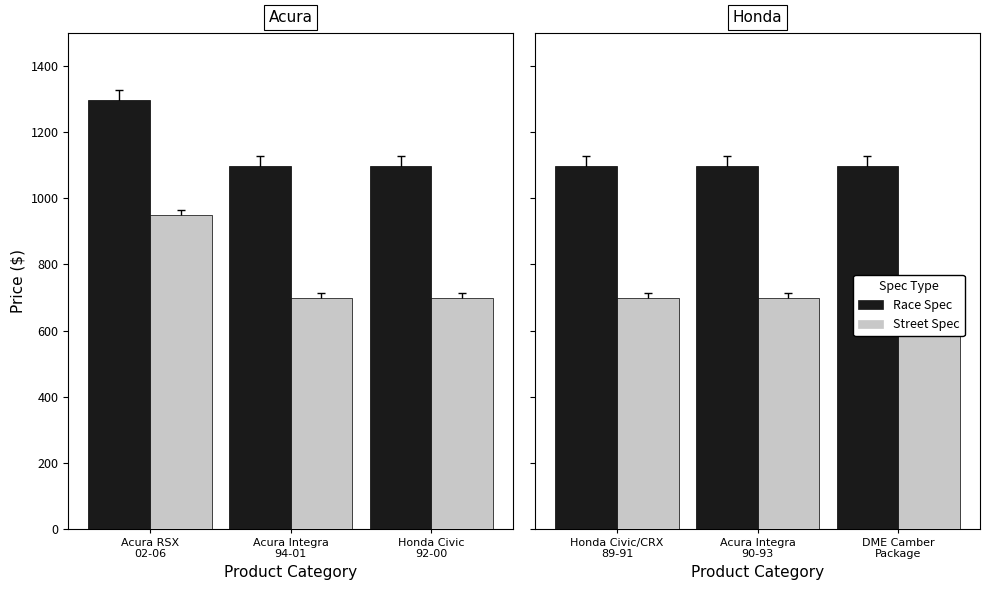

Between Acura Integra 90-93 and DME Camber Package, which series saw the biggest shift?

Race Spec